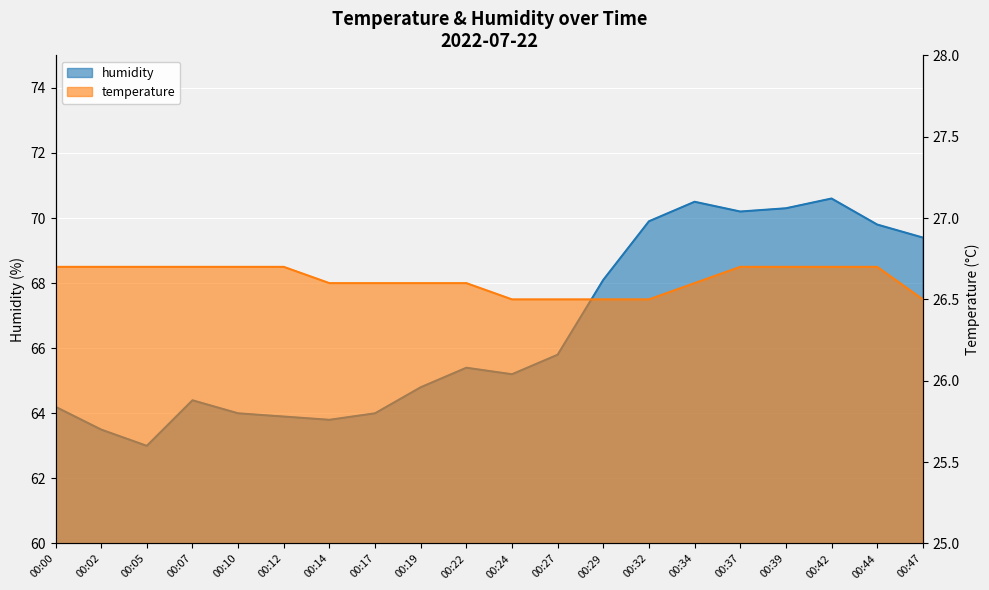

What is the value of the temperature point at the 9th from the left?

26.6